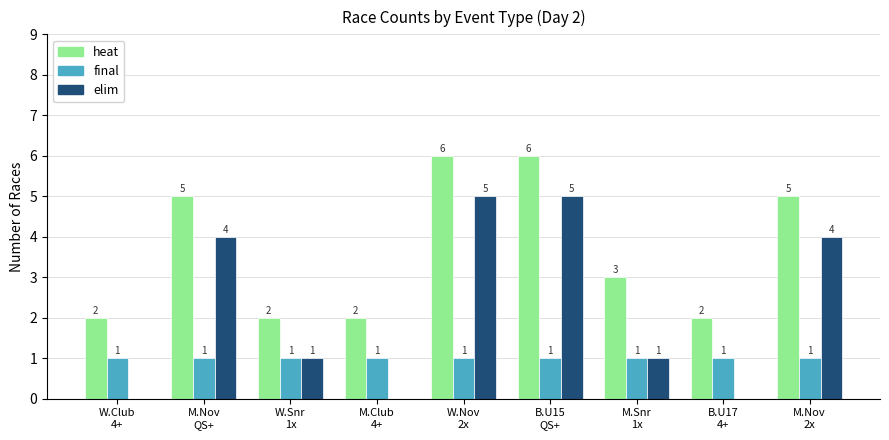

What are all the series names shown in the legend?

heat, final, elim